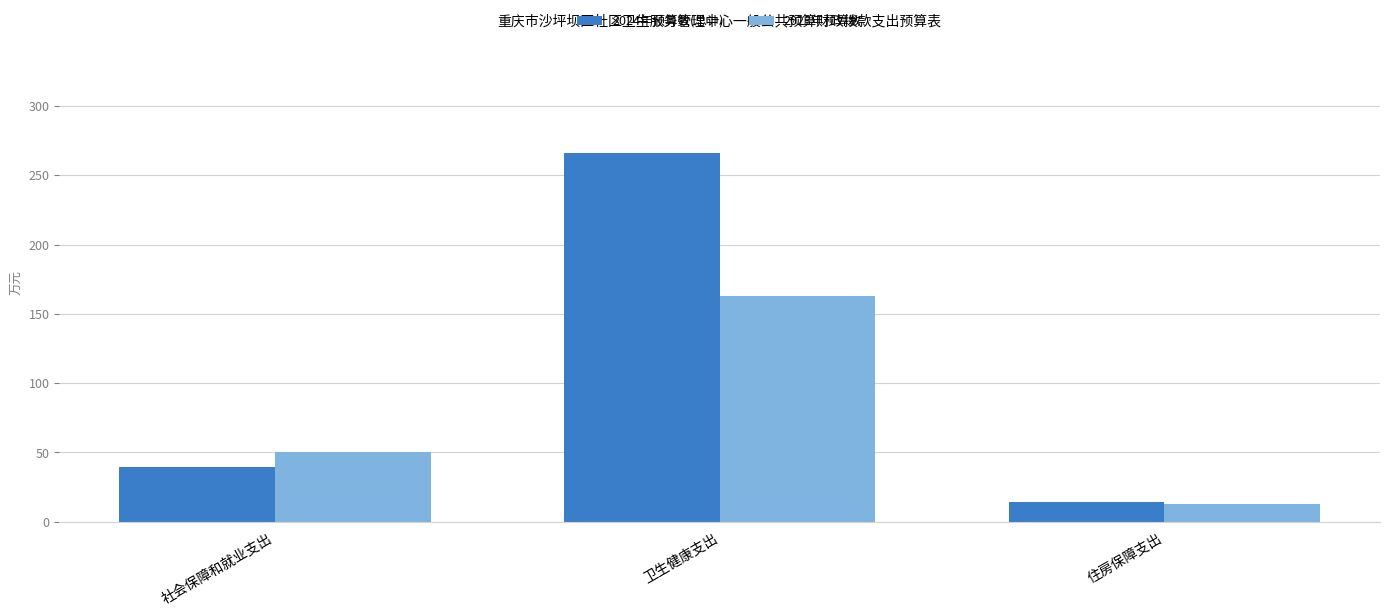

Count the number of data series in this chart.

2